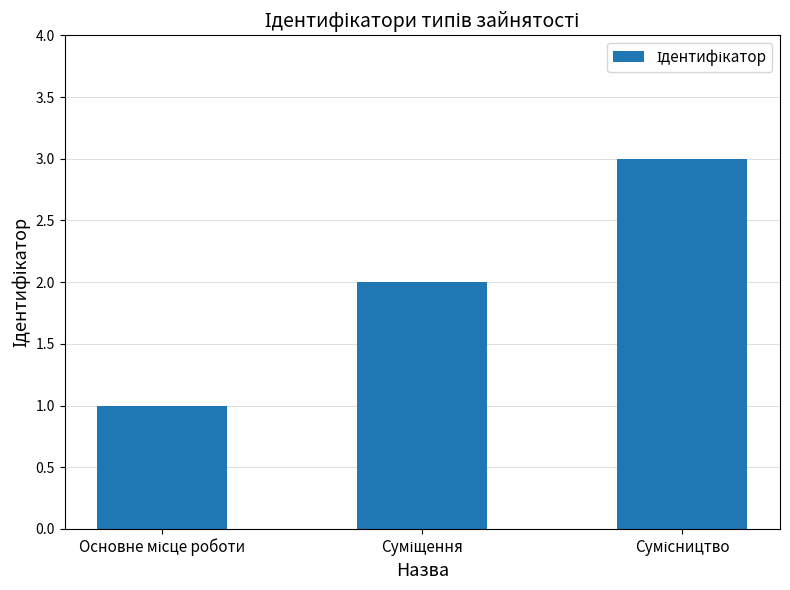

What is the maximum value shown in the chart?

3